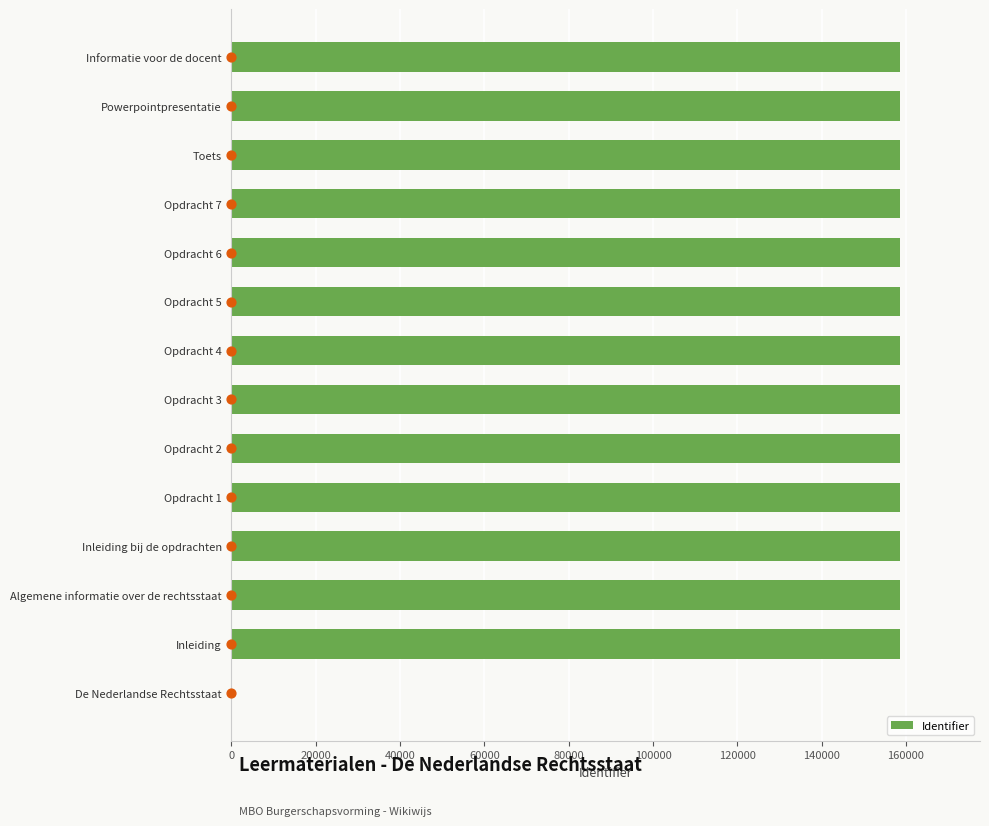

What is the sum of the Identifier values at Toets and Powerpointpresentatie?

317056